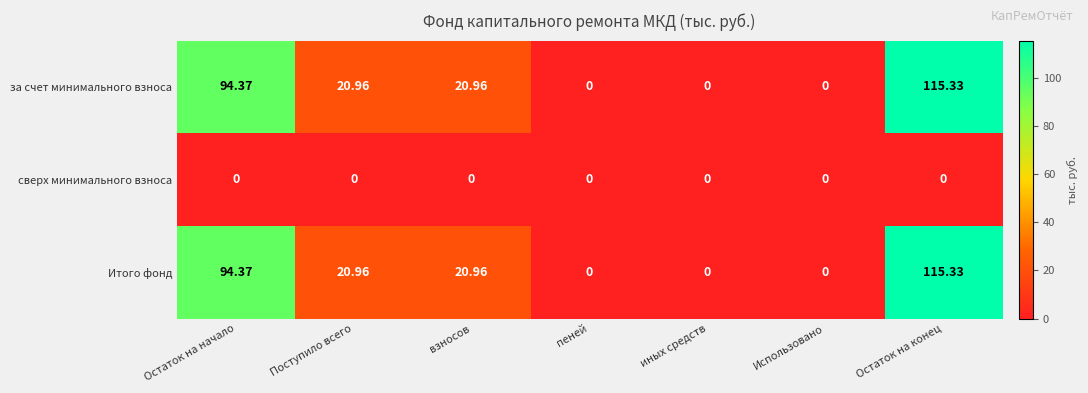

At which category is the sum across all series the highest?

Остаток на конец